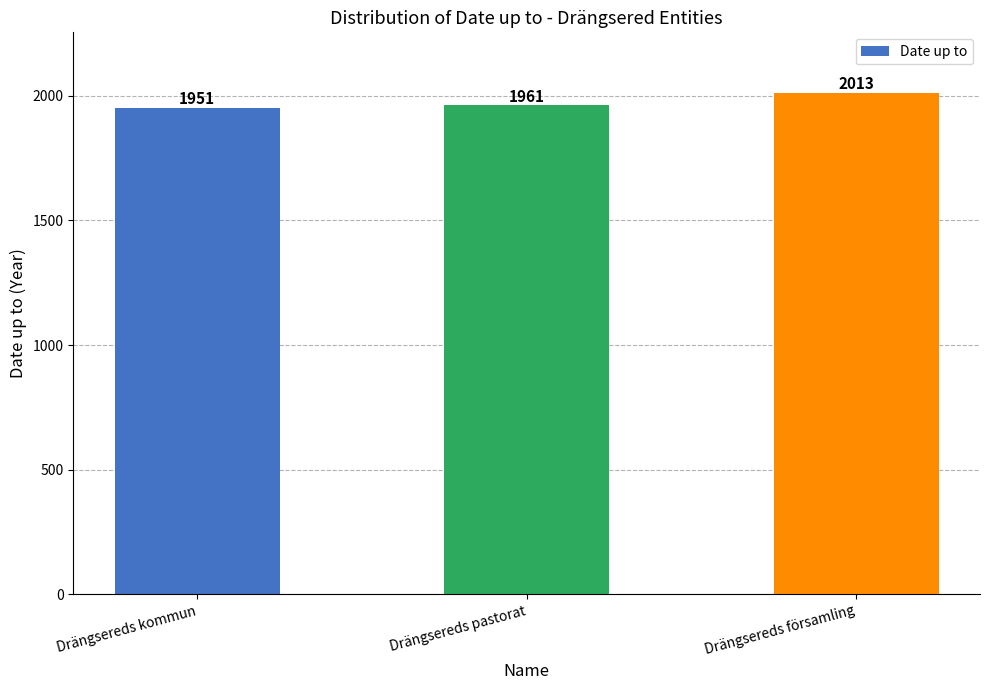

How many data points does each series have?

3